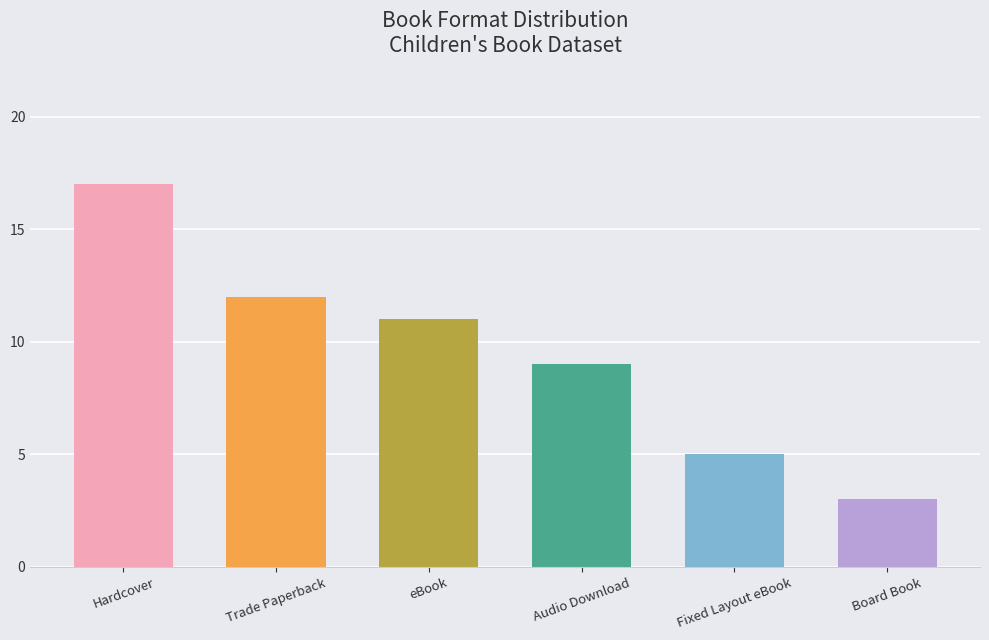

Are the bars horizontal?

No